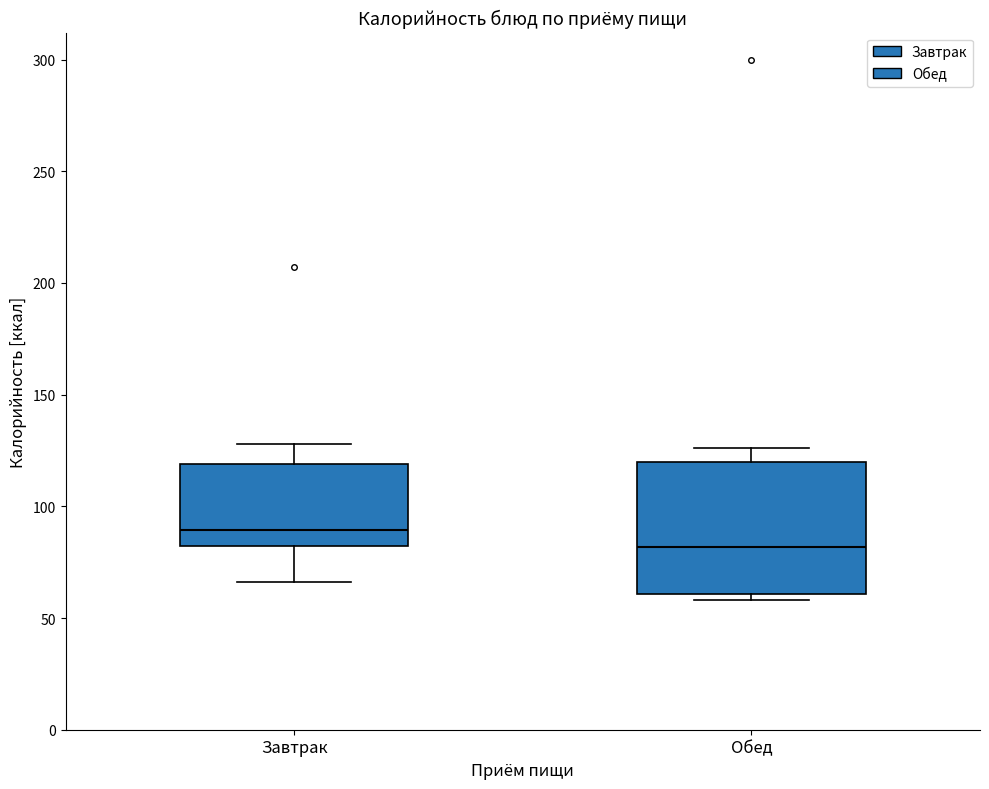

Where does the upper whisker of the box for Обед end on the y-axis? The values are not printed on the chart, so give them approximately, as read against the axis.

125